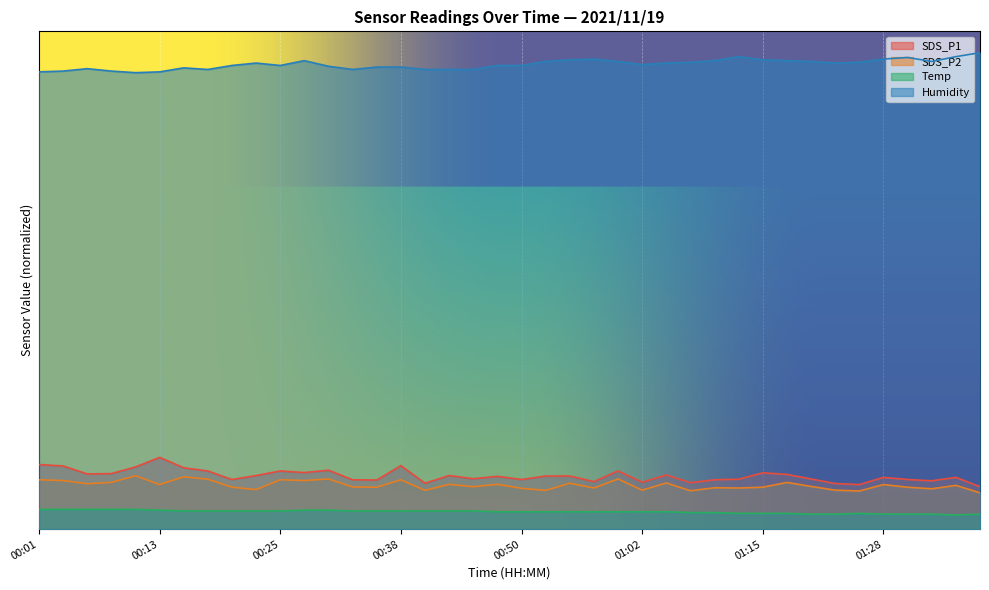

The Humidity series shows 97.8 at 00:23. True or false?

False